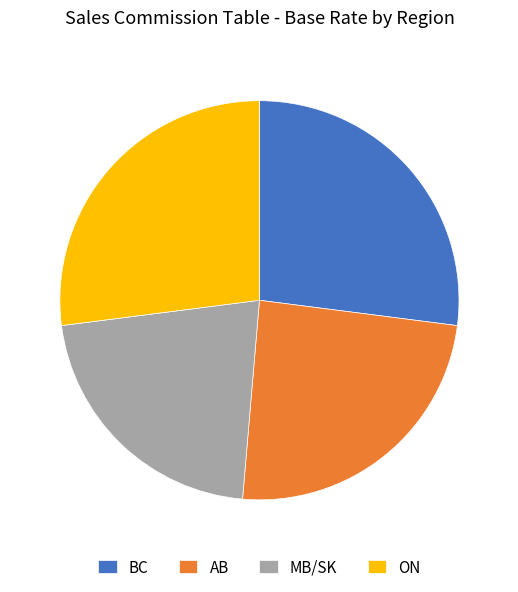

True or false: ON accounts for 37% of the total.

False